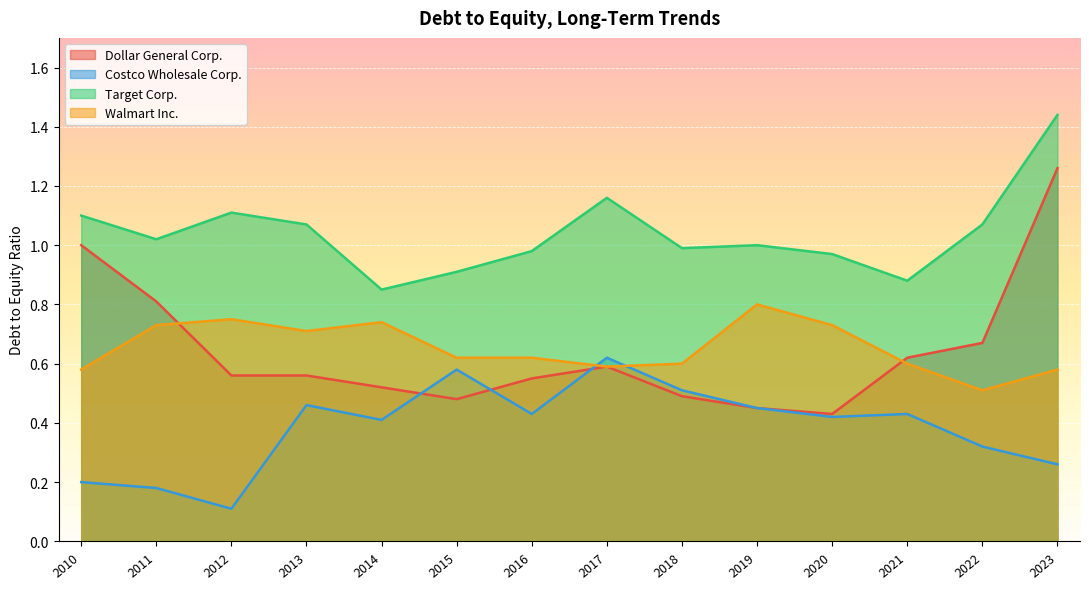

At how many categories does at least one series exceed 0?

14